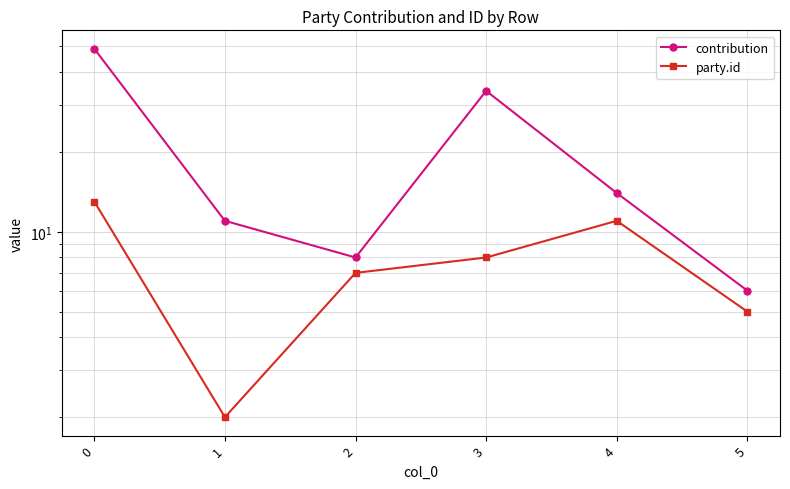

True or false: contribution and party.id cross at least once.

False